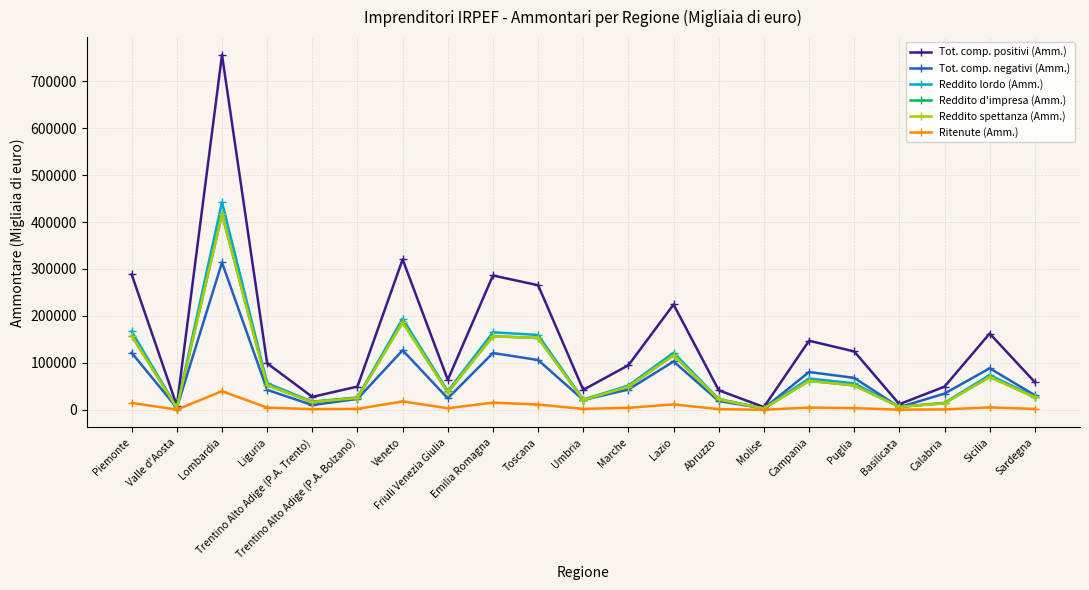

What is the difference between the maximum and second lowest values in the Reddito lordo (Amm.) series?

438110